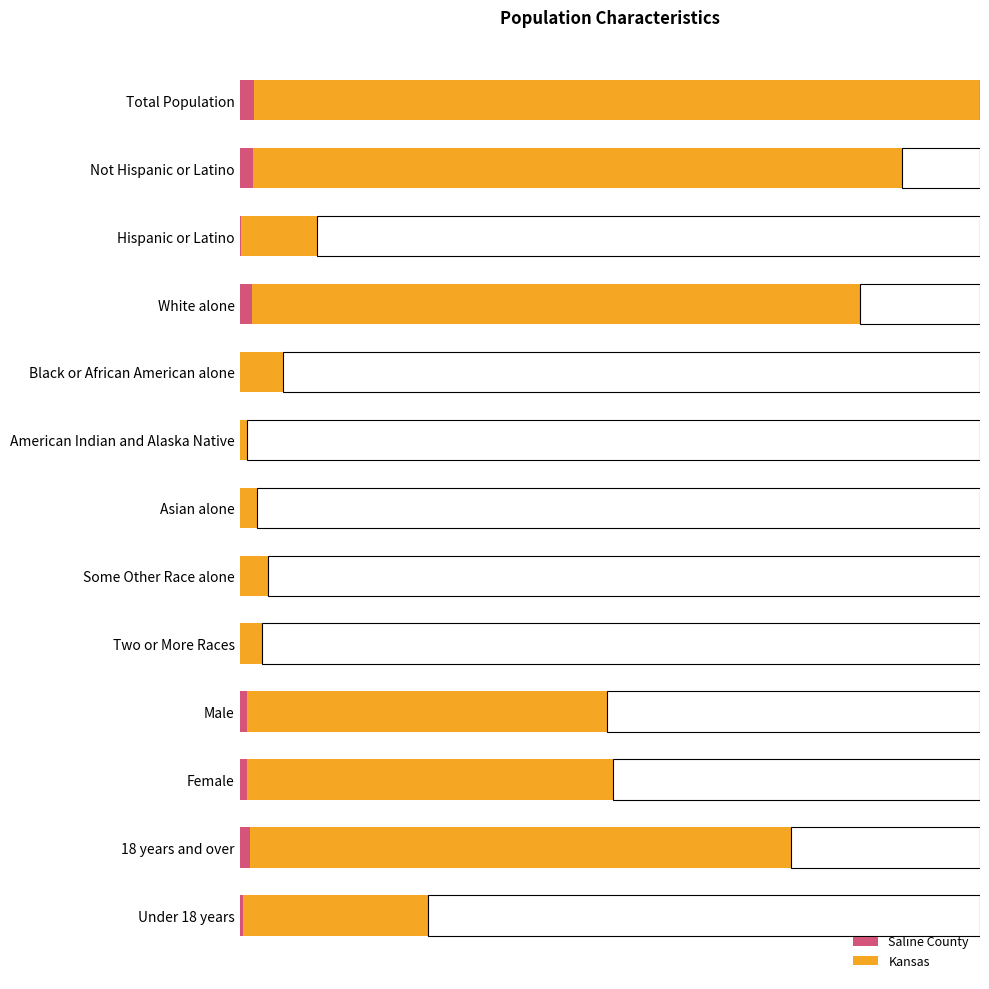

Rank the series by their average value, from highest to lowest.

Kansas, Saline County